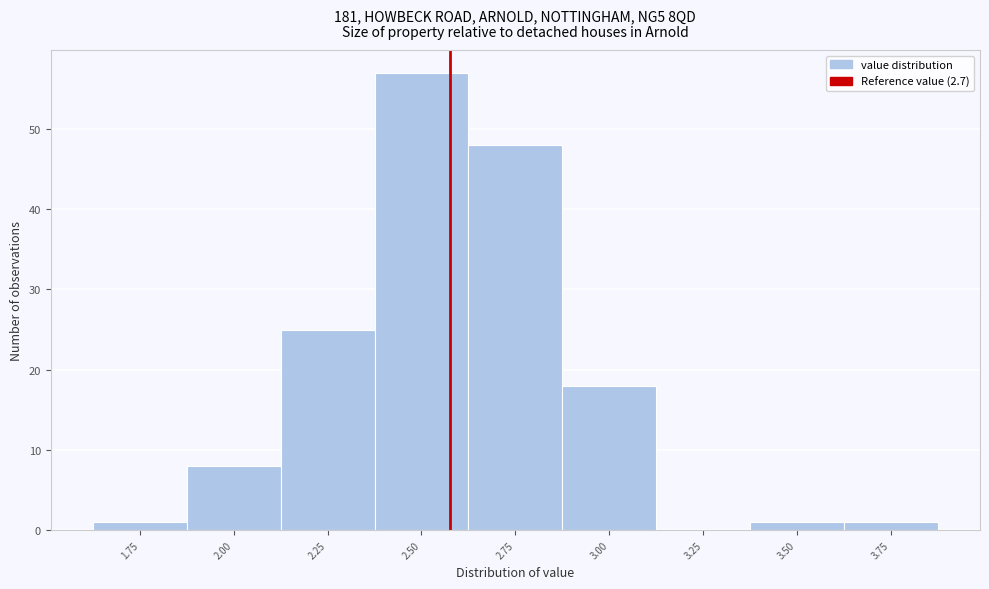

Reading left to right, extract all data points from this chart.

1.75=1	2.00=8	2.25=25	2.50=57	2.75=48	3.00=18	3.25=0	3.50=1	3.75=1